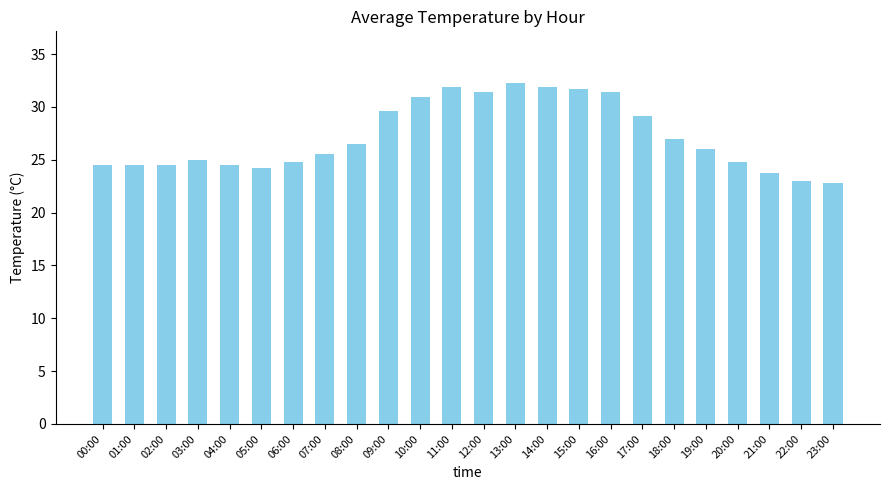

What is the smallest value displayed?

22.8